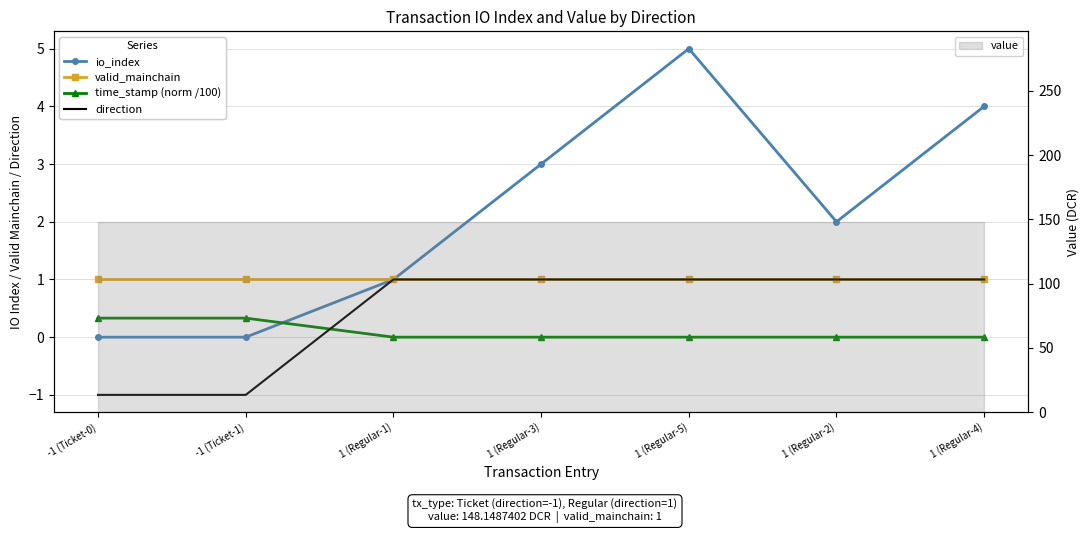

Is the value of valid_mainchain at 1 (Regular-5) greater than the value of time_stamp (norm /100) at 1 (Regular-2)?

Yes